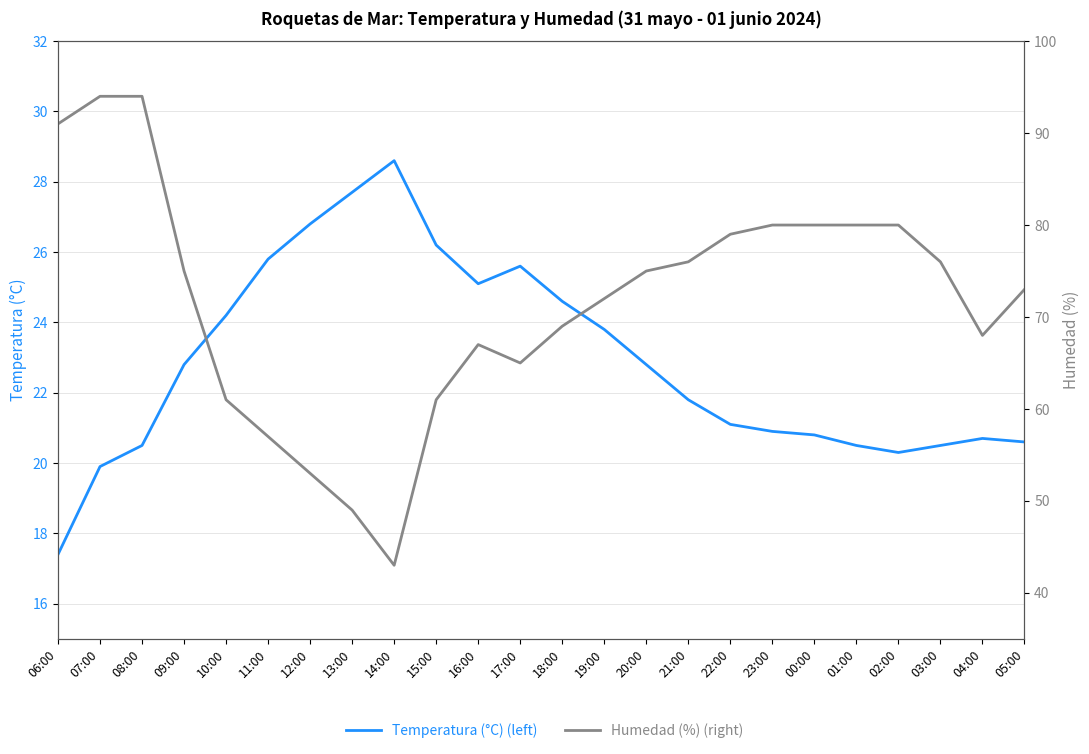

Rank the series at 02:00 from highest to lowest value.

Humedad (%) (right), Temperatura (°C) (left)